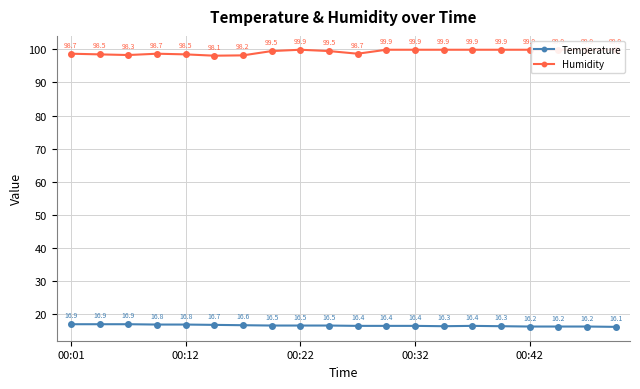

Is it true that Temperature equals 16.4 at 00:32?

True